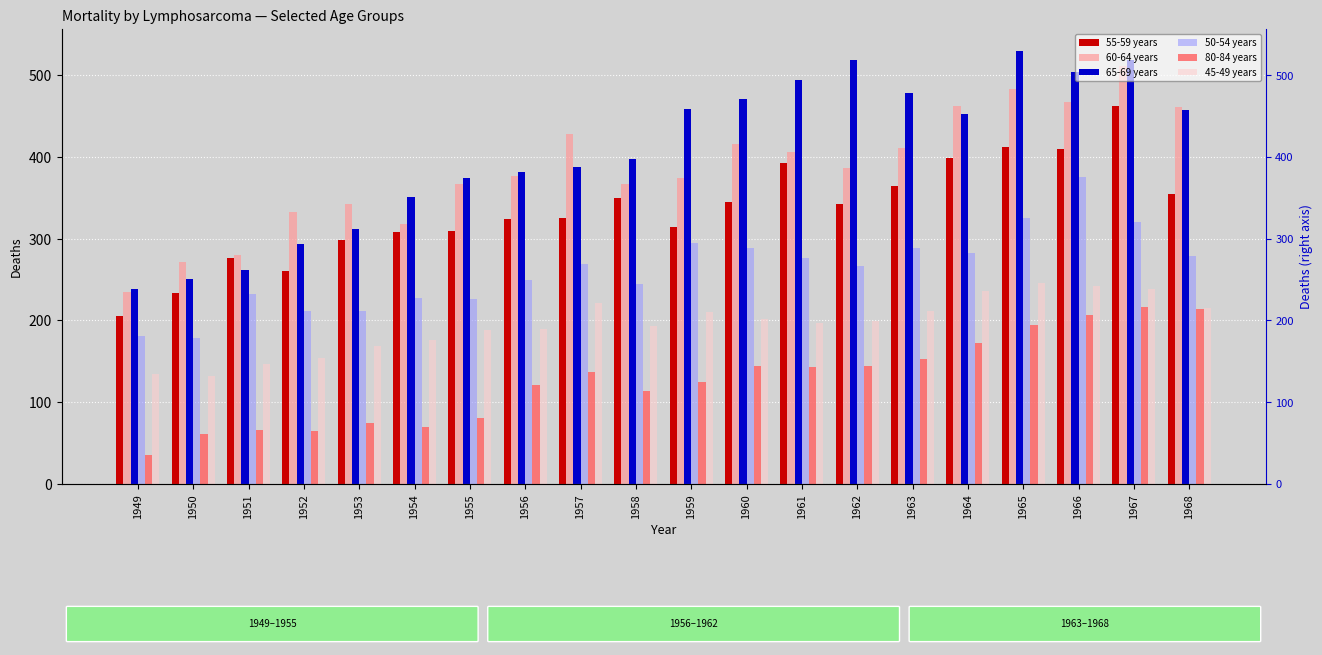

What is the greatest value displayed?

530